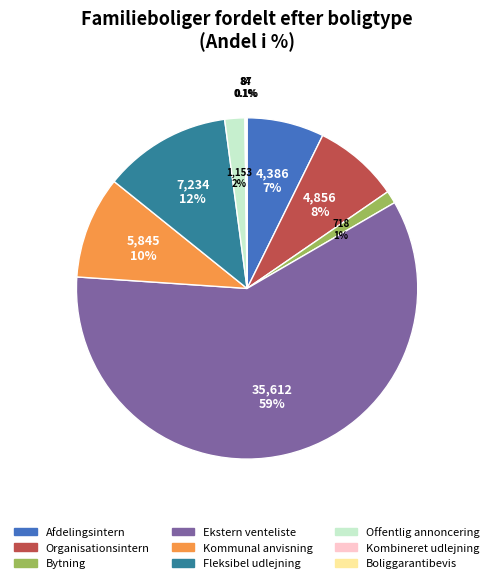

To the nearest percent, what is the combined percentage of Fleksibel udlejning and Afdelingsintern?

19%